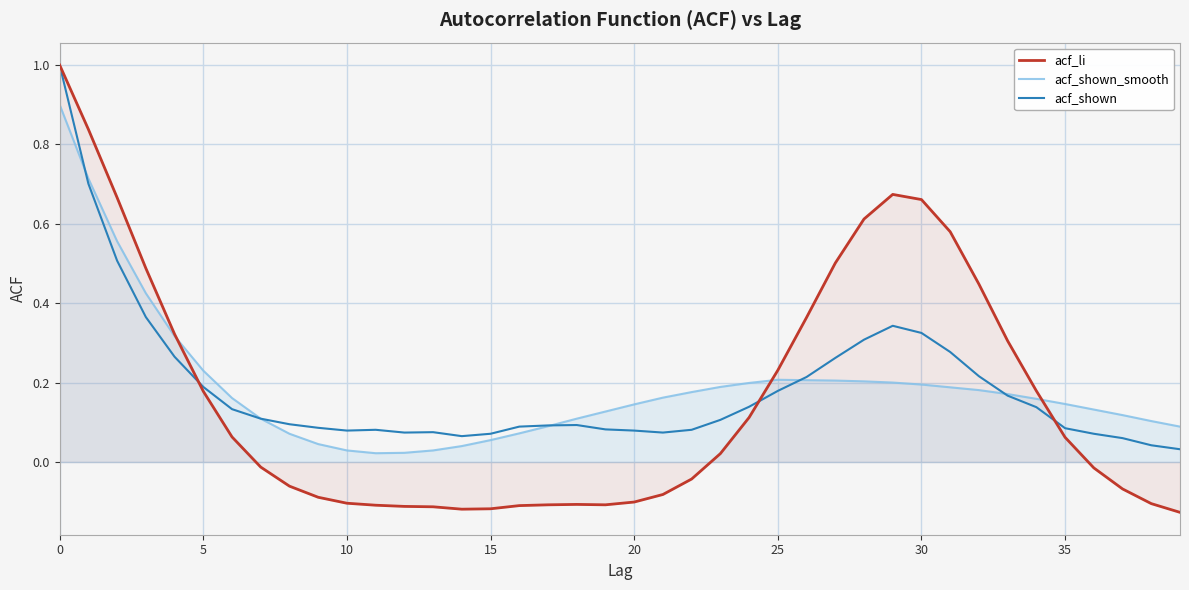

How many interior local peaks does the acf_shown_smooth series have?

1